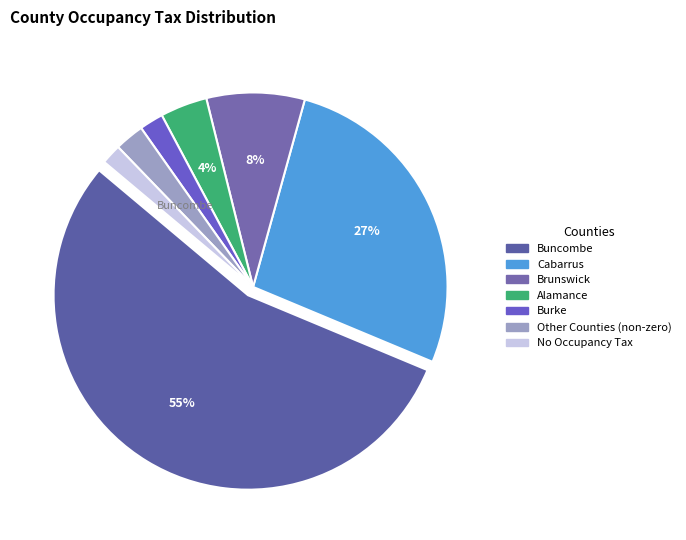

How many slices are in this pie chart?

7